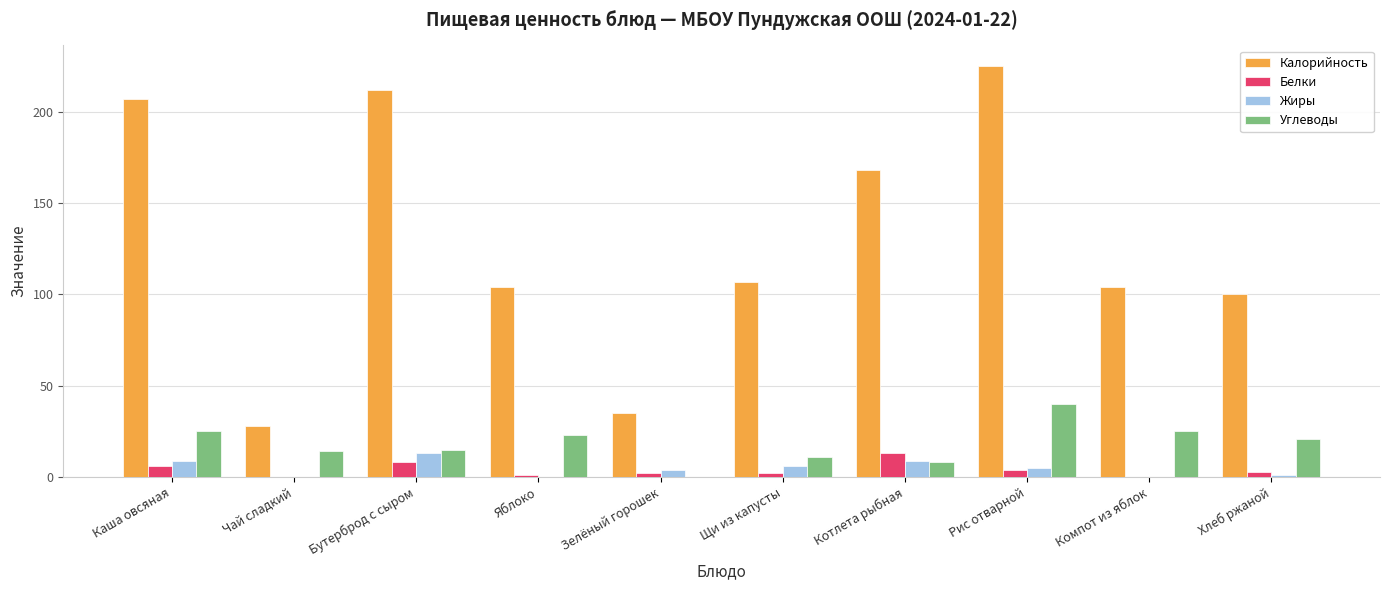

At which category is the sum across all series the highest?

Рис отварной